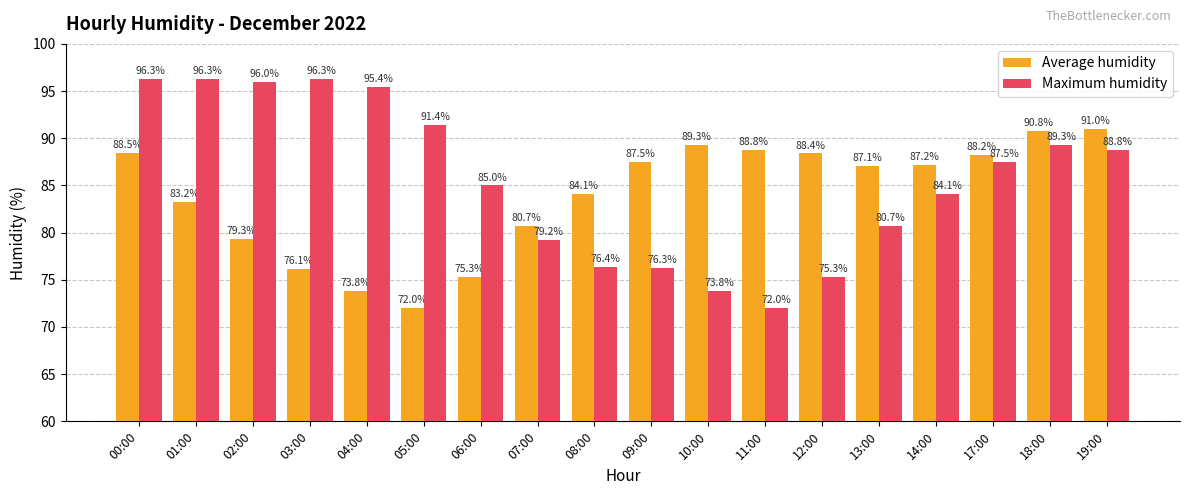

Is the value of Average humidity at 05:00 greater than the value of Maximum humidity at 08:00?

No